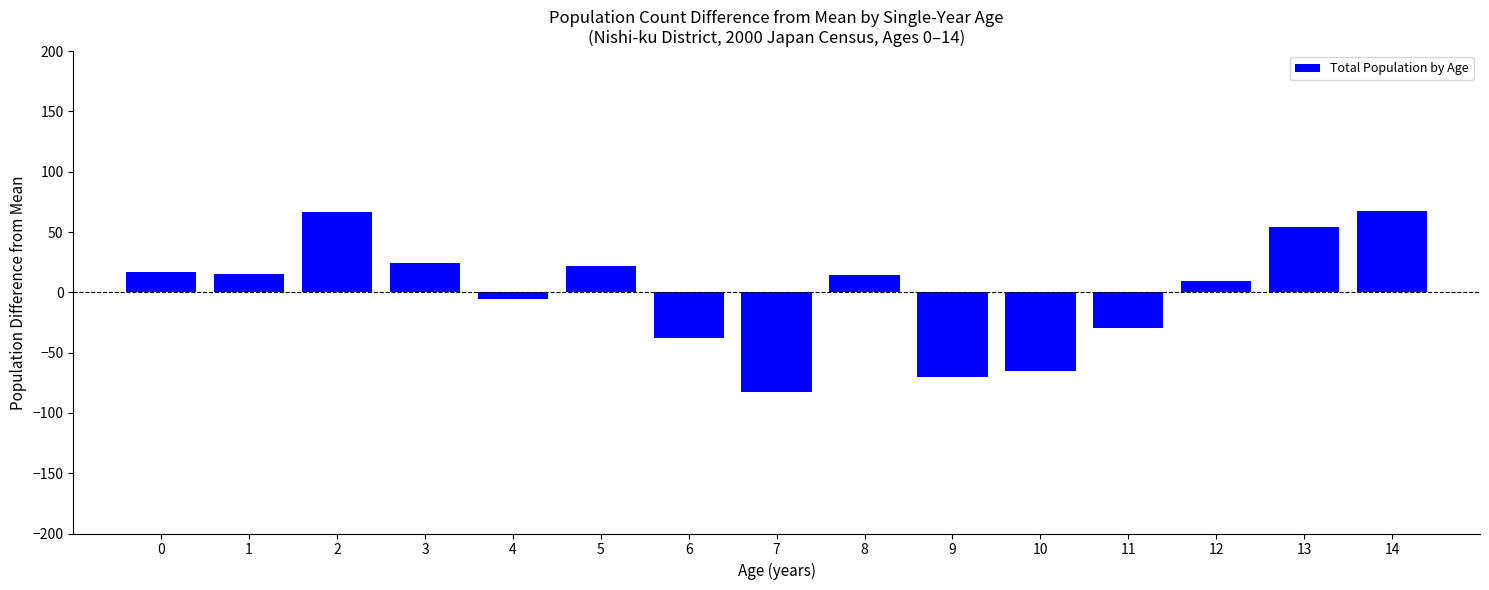

What is the change in value from 0 to 13?

+38.0